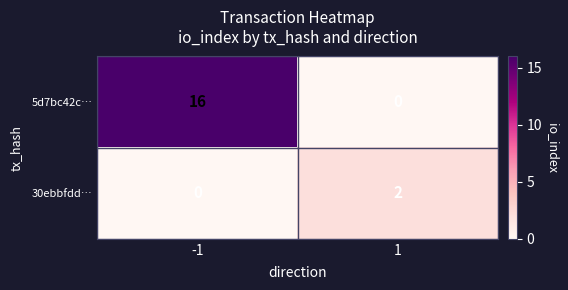

Rank the series by their maximum value, from lowest to highest.

30ebbfdd…, 5d7bc42c…